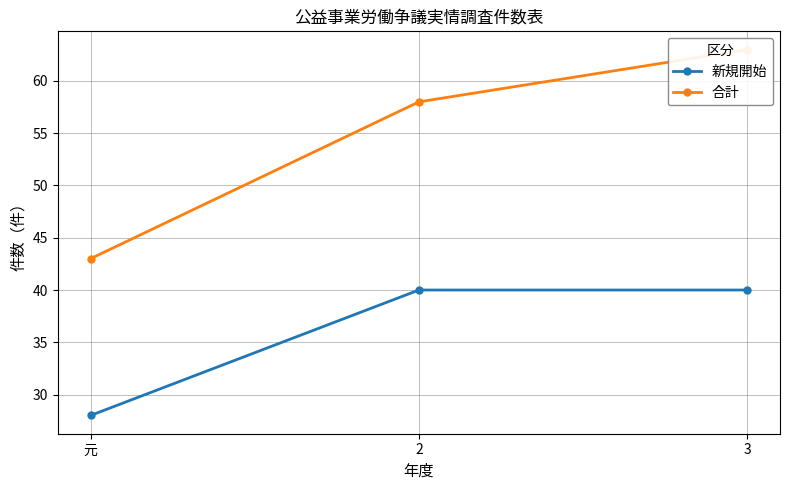

How many lines are shown in the chart?

2